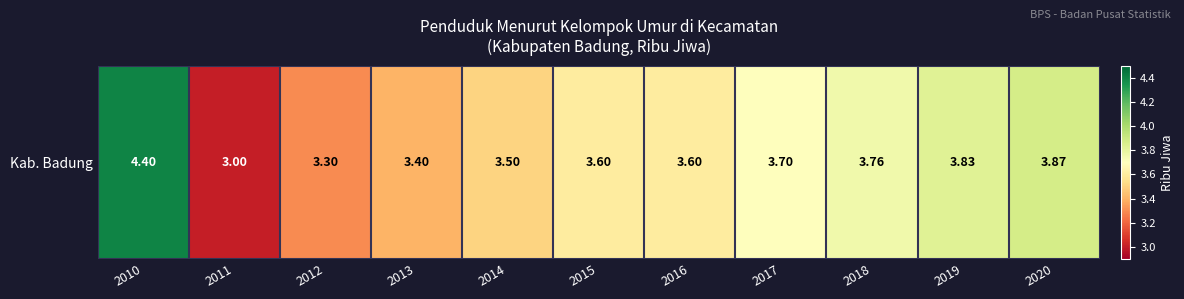

Which category has the lowest value across all series?

2011